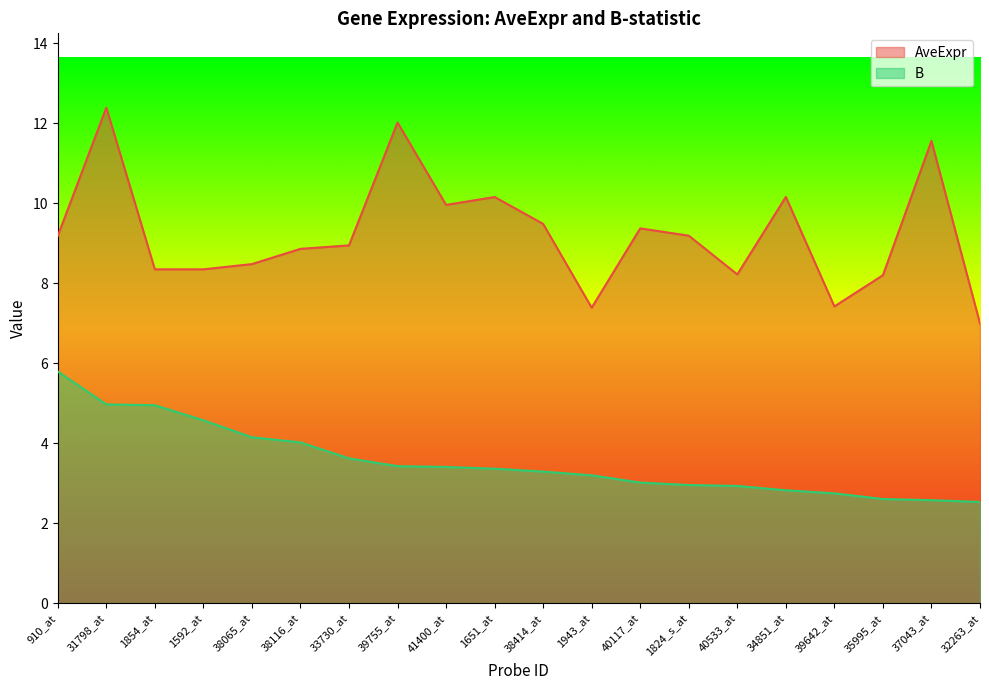

List the labels in order of AveExpr value, smallest first.

32263_at, 1943_at, 39642_at, 35995_at, 40533_at, 1854_at, 1592_at, 38065_at, 38116_at, 33730_at, 910_at, 1824_s_at, 40117_at, 38414_at, 41400_at, 1651_at, 34851_at, 37043_at, 39755_at, 31798_at